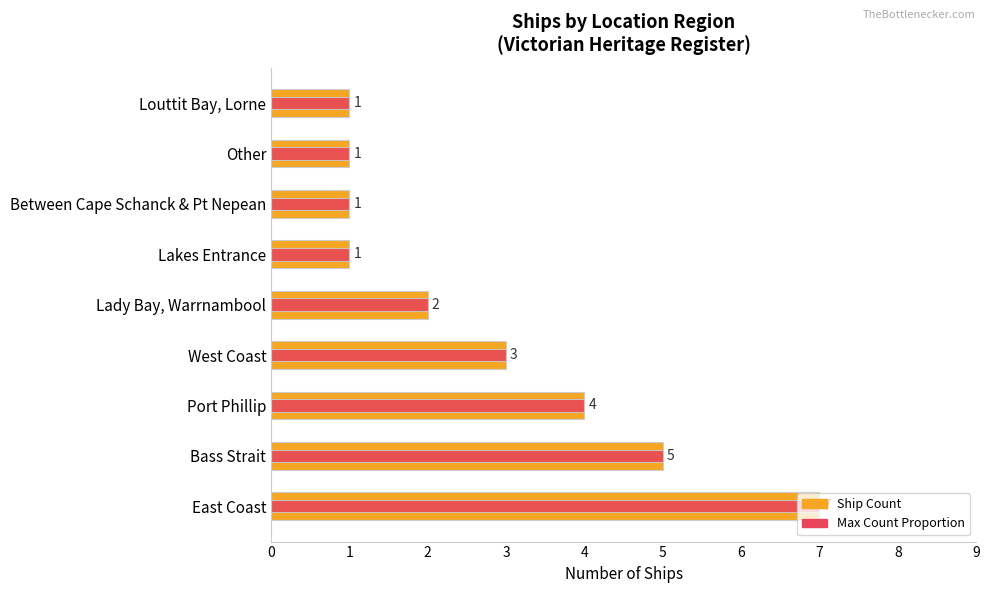

What are all the series names shown in the legend?

Ship Count, Max Count Proportion